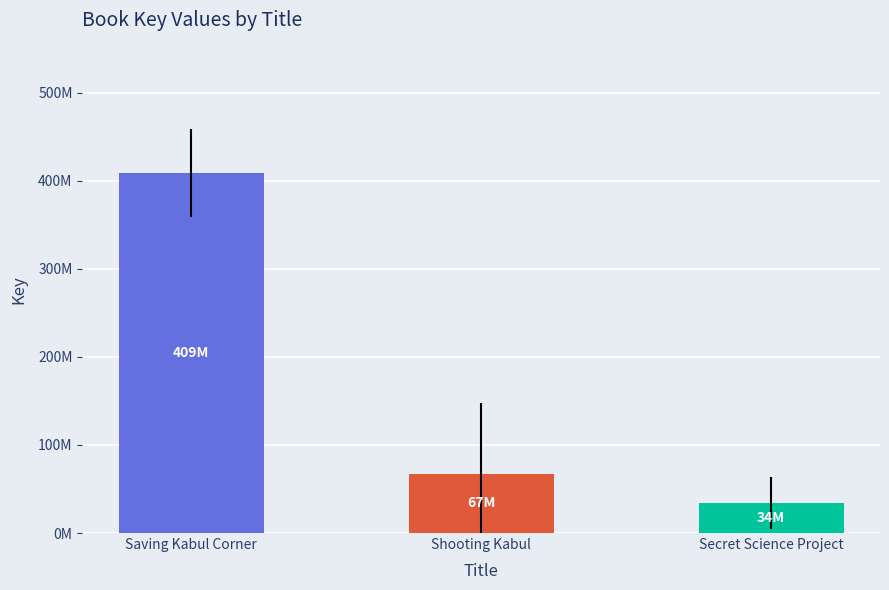

Are the bars horizontal?

No